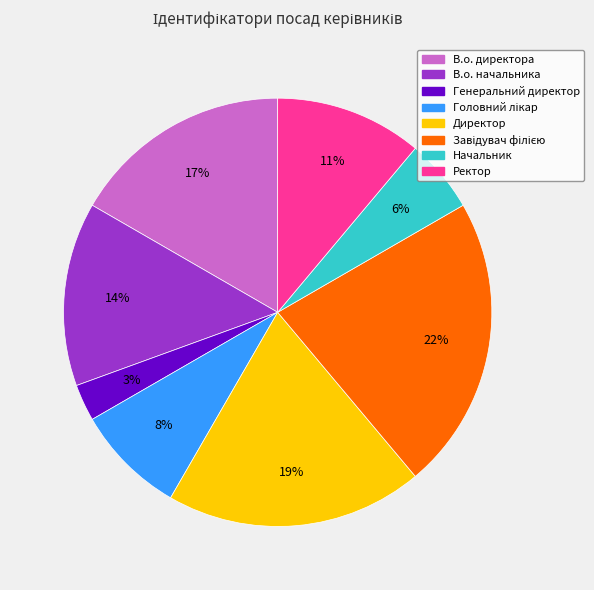

Between Начальник and Генеральний директор, which is larger?

Начальник